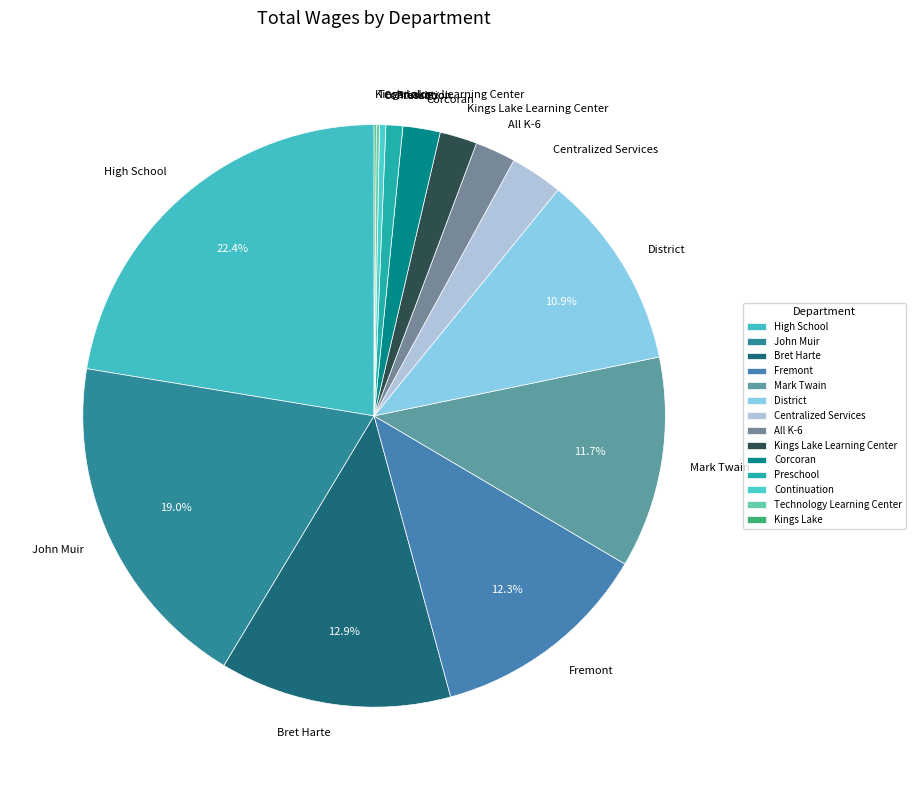

What portion of the pie excludes Bret Harte?

87.1%